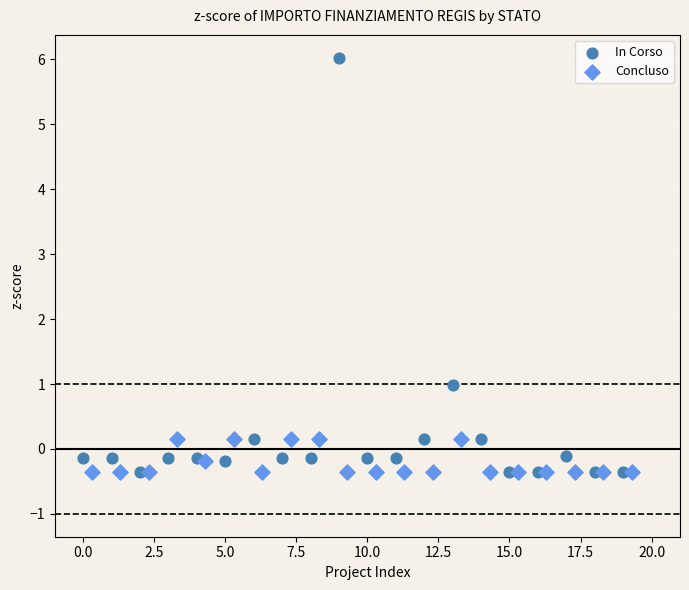

Which series contains the highest Y value?

In Corso